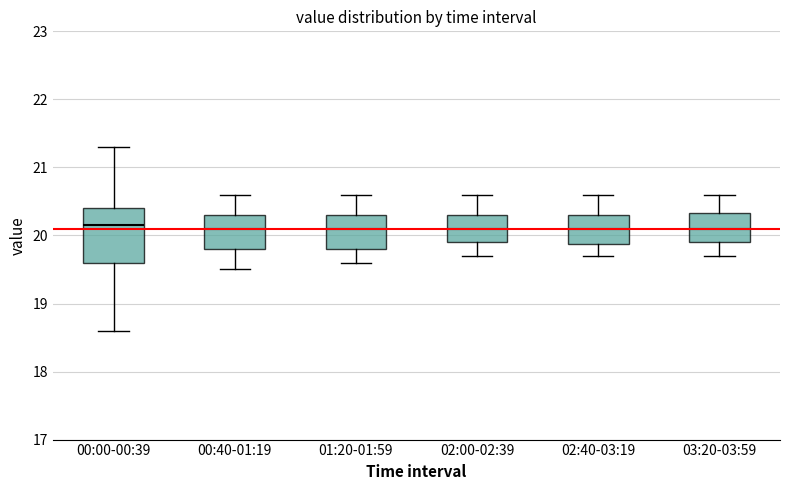

Which box is the tallest, from its lower edge to its upper edge?

00:00-00:39